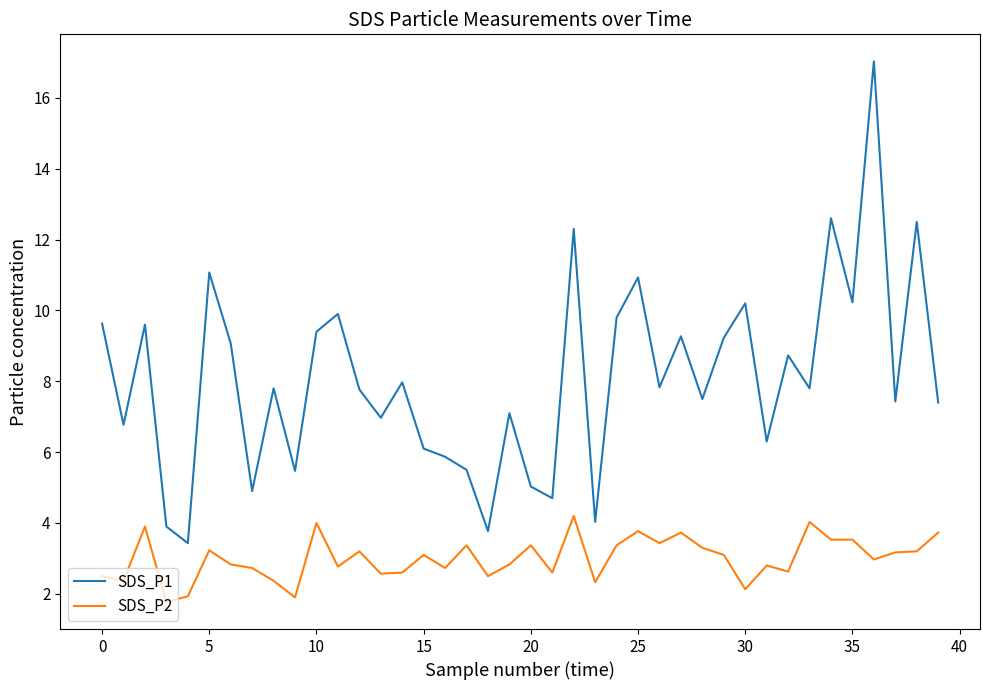

What is the difference between the maximum and minimum values in the SDS_P1 series?

13.6